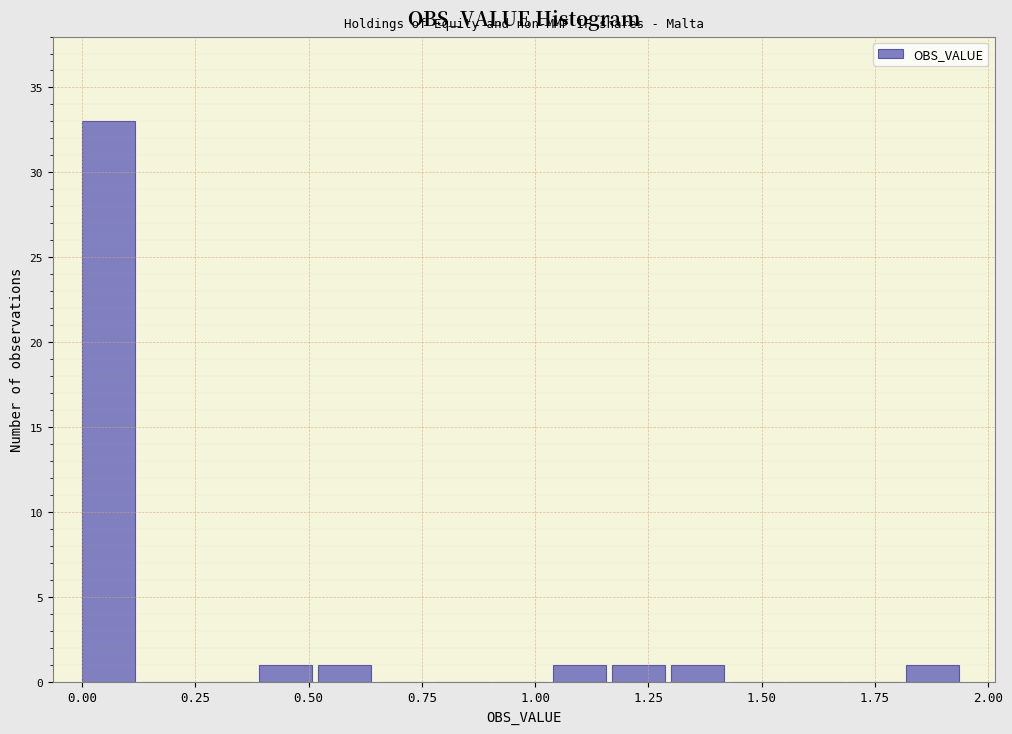

Around what value on the x-axis is the tallest bar? Give the approximate position of its centre, as read against the axis.

0.05